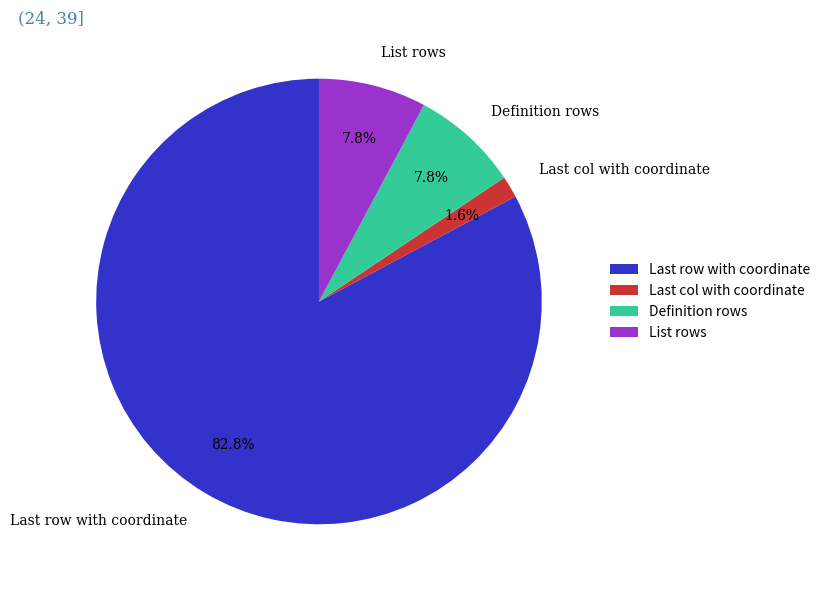

How much of the chart is everything except List rows?

92.2%